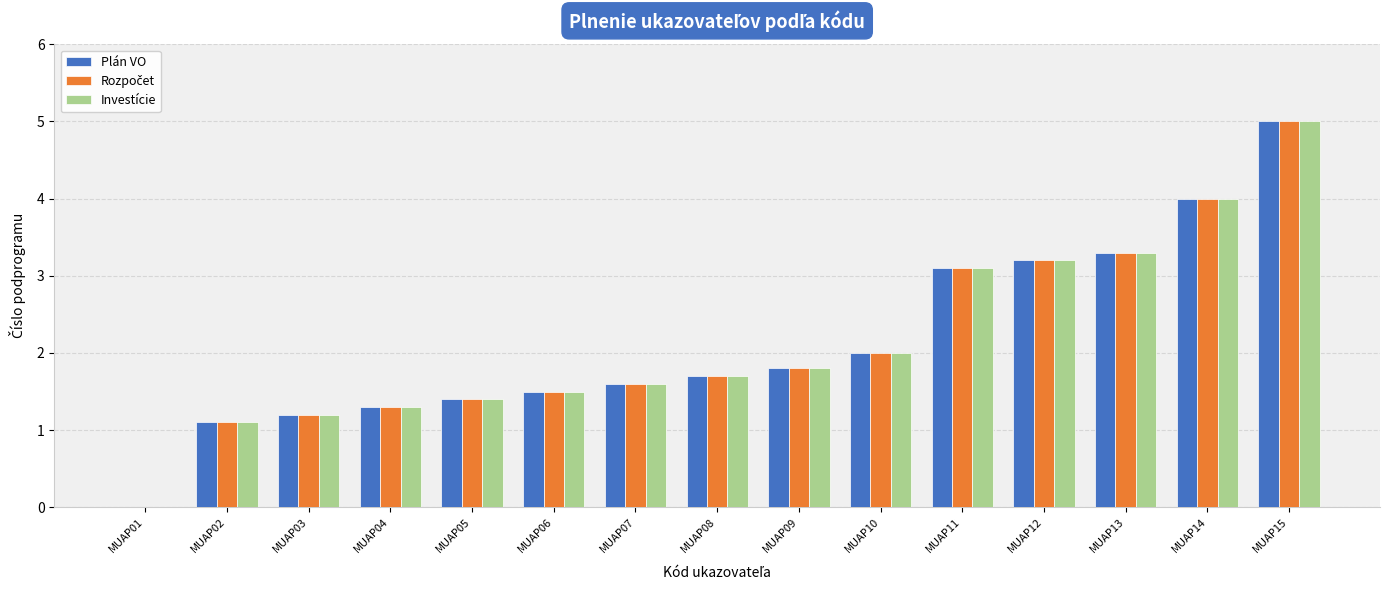

What is the sum of all Investície values?

32.2